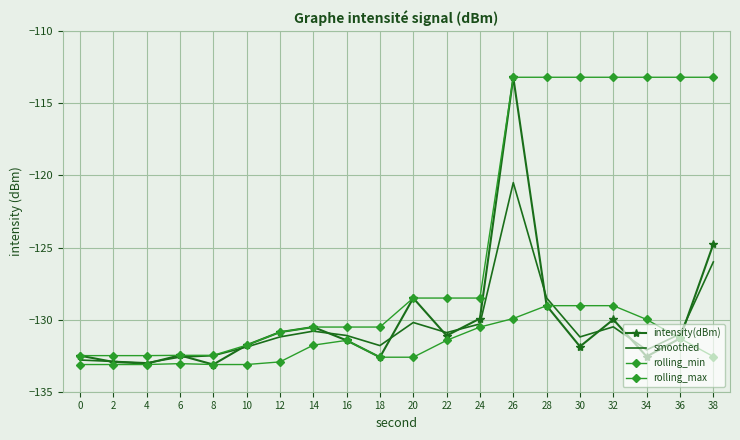

What is the greatest value displayed?

-113.2